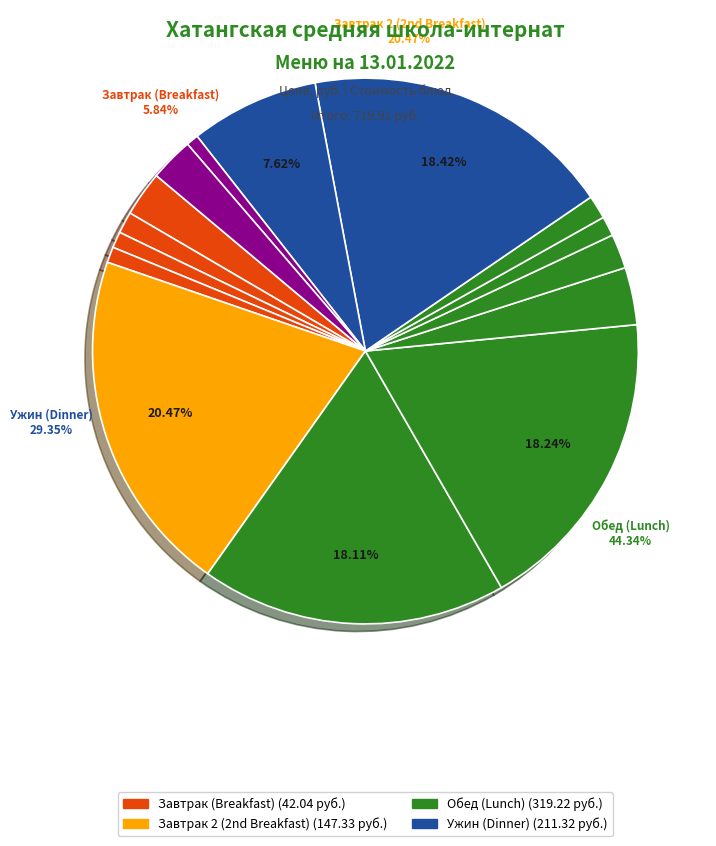

Does масло сливочное represent more than half of the total?

No